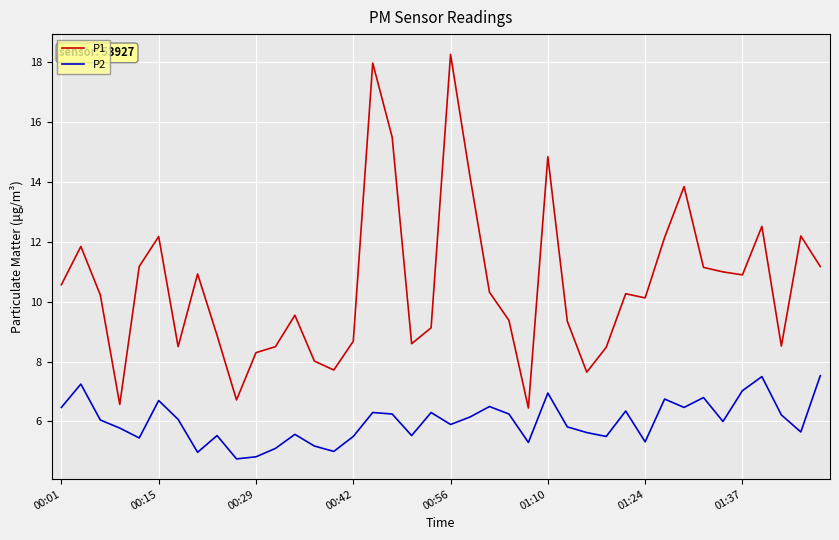

Which series has the largest total across all categories?

P1